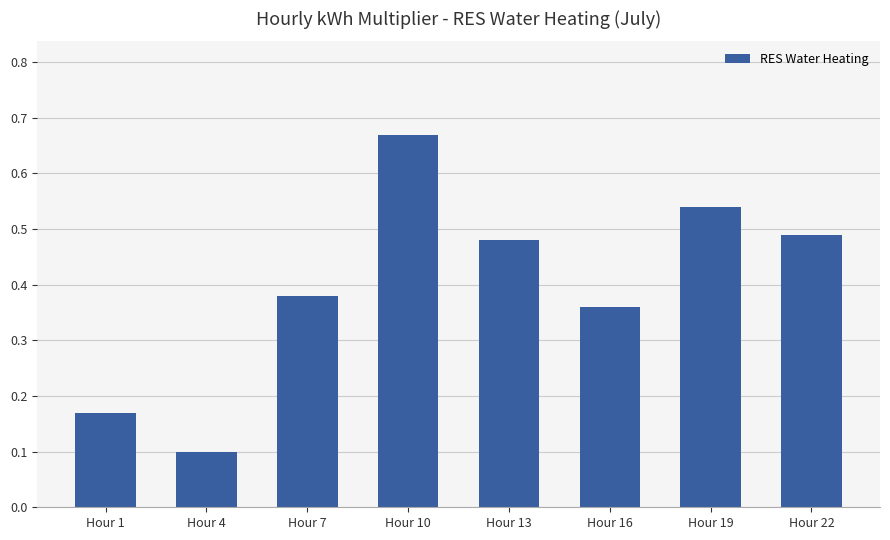

What is the minimum value shown in the chart?

0.1